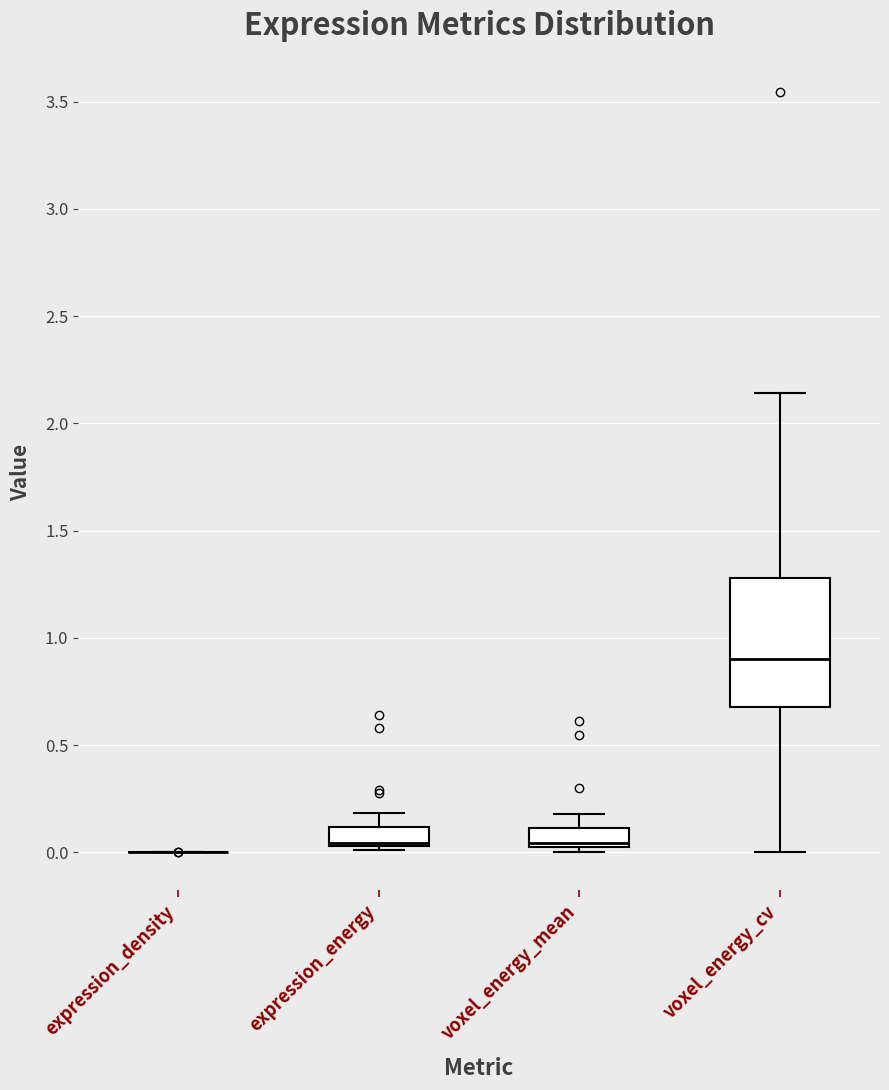

Reading left to right, transcribe this box plot: for each box, give where its median line is, the range the box spans, and where its two whiskers end, as read against the y-axis. The values are not printed on the chart, so give them approximately, as read against the axis.

expression_density: box collapsed to a line at 0.00, whiskers 0.00 to 0.00
expression_energy: median 0.05 (just above the box's lower edge), box 0.05 to 0.10, whiskers 0.00 to 0.20
voxel_energy_mean: median 0.05, box 0.00 to 0.10, whiskers 0.00 (just below the box's lower edge) to 0.20
voxel_energy_cv: median 0.90, box 0.70 to 1.30, whiskers 0.00 to 2.15